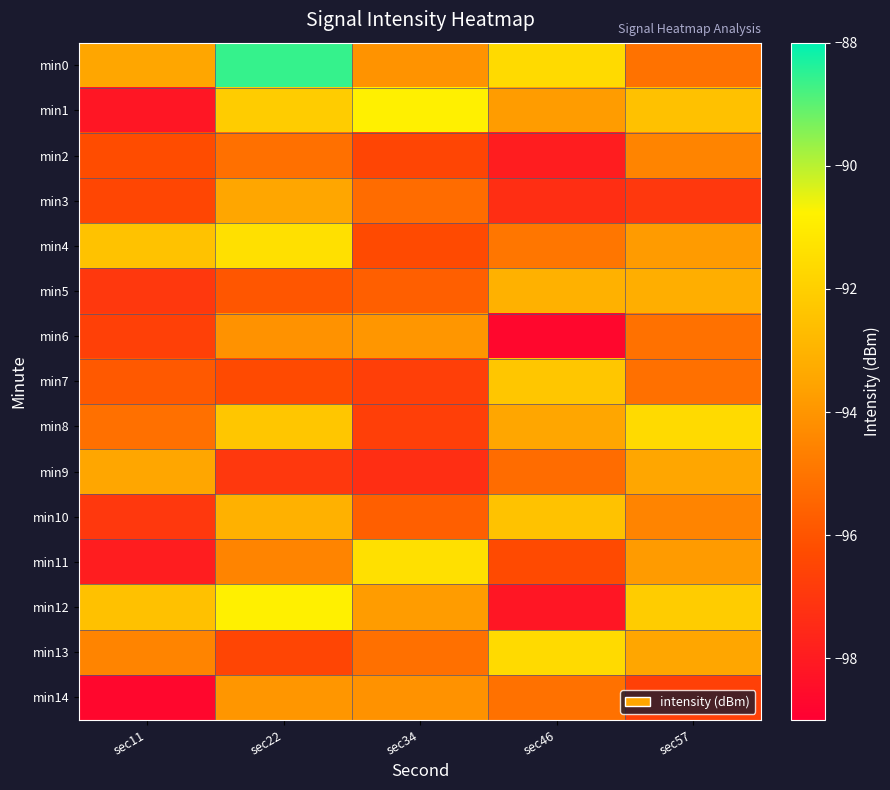

How many categories are shown in the chart?

5